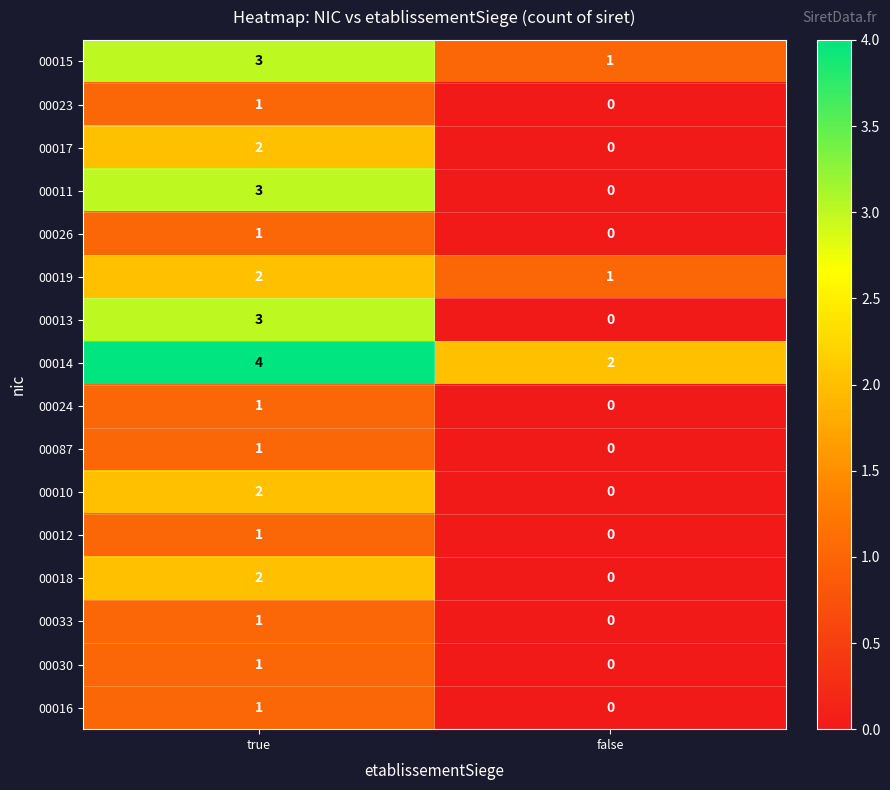

Count the number of data series in this chart.

16